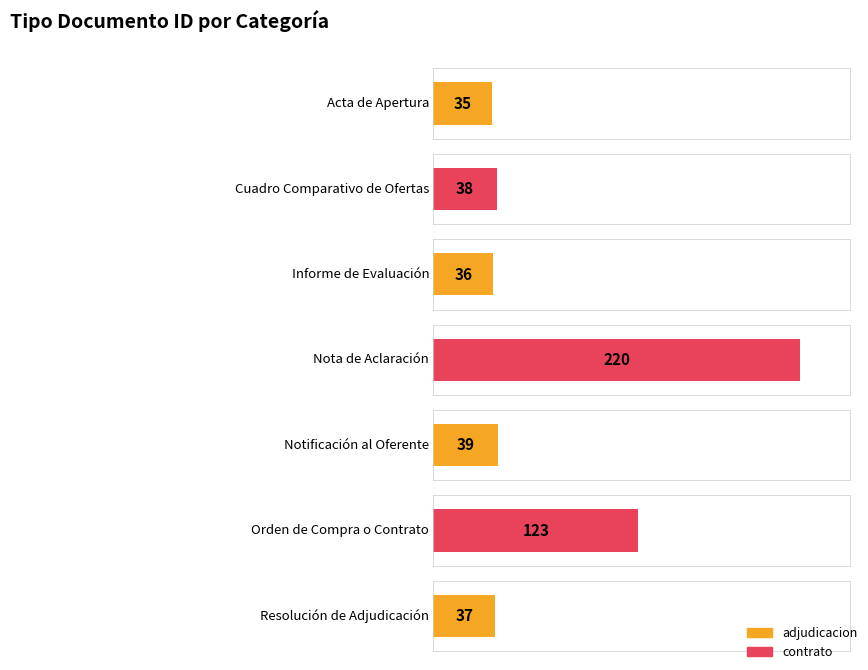

Reading right to left, extract all data points from this chart.

37	123	39	220	36	38	35